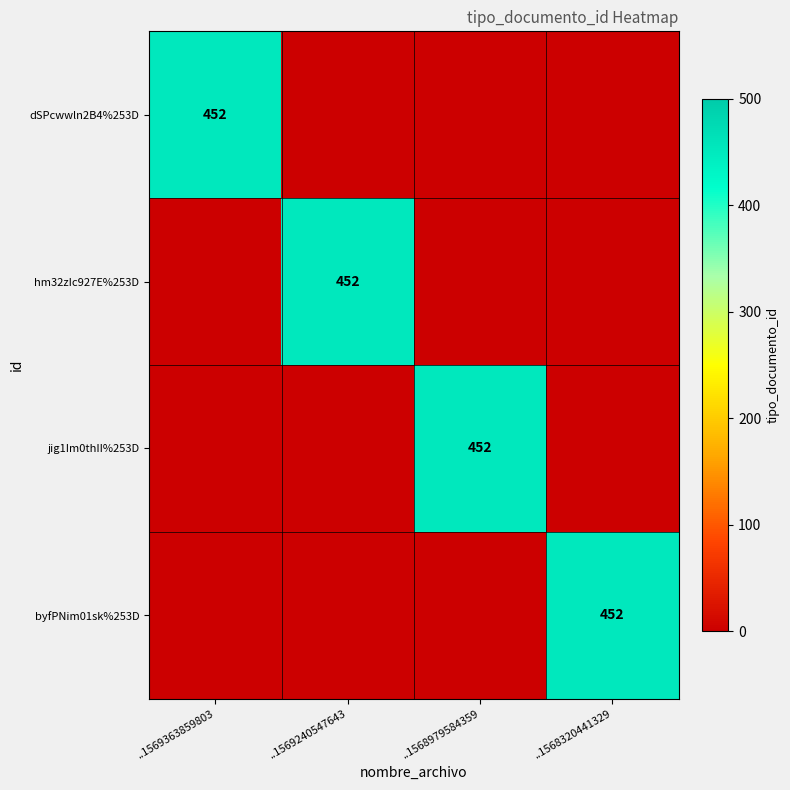

The value of jig1Im0thII%253D at ..1568979584359 is 452. True or false?

True